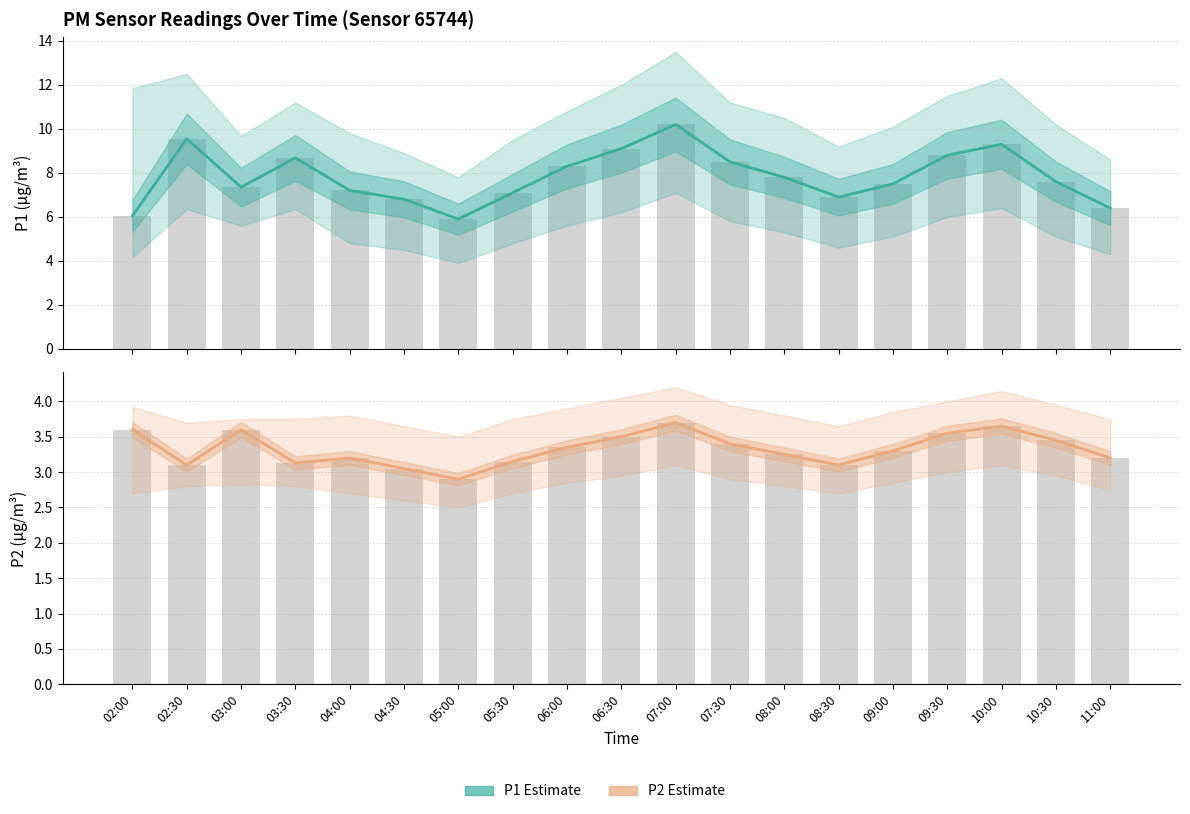

How many data points in P1 Estimate are less than 7?

5